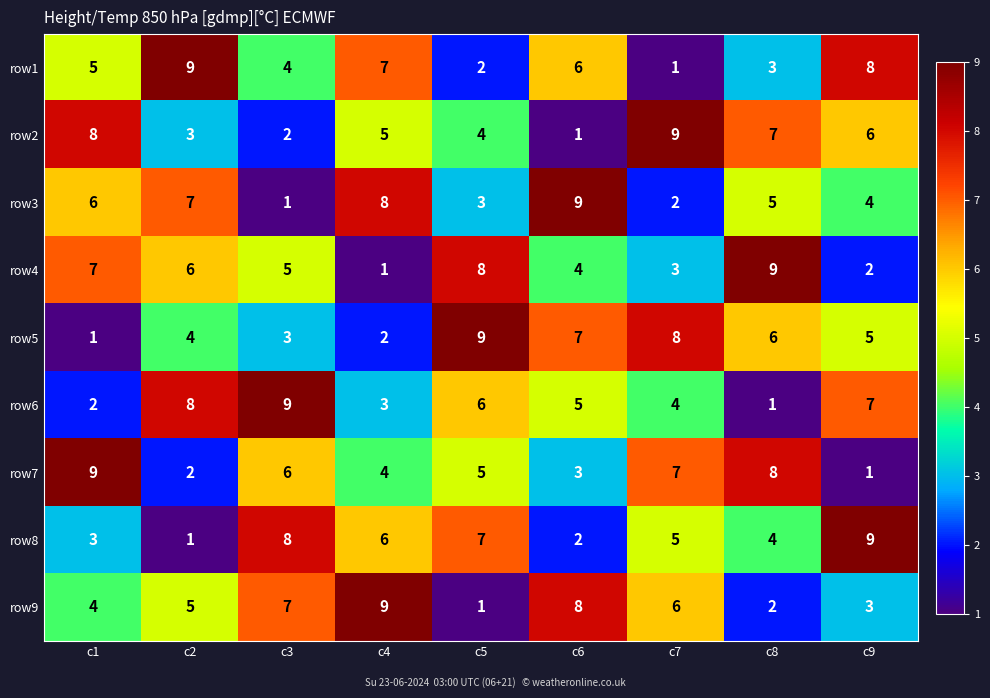

What is the difference between the second highest and minimum values in the row4 series?

7